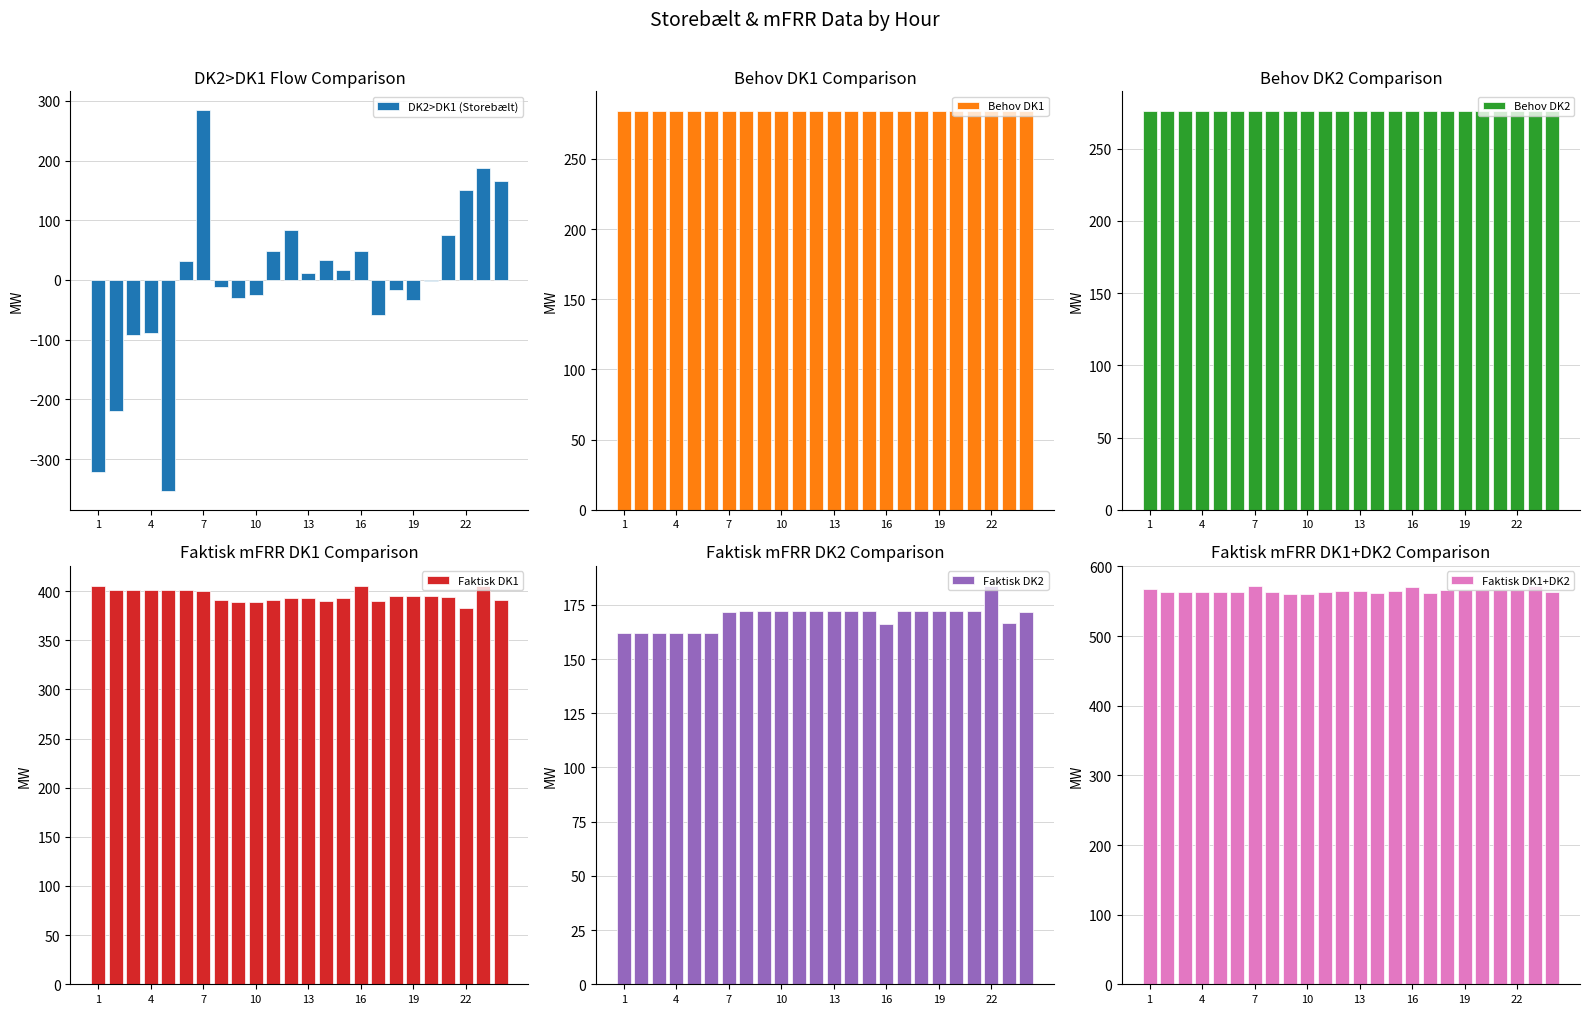

How many groups of bars are there?

24